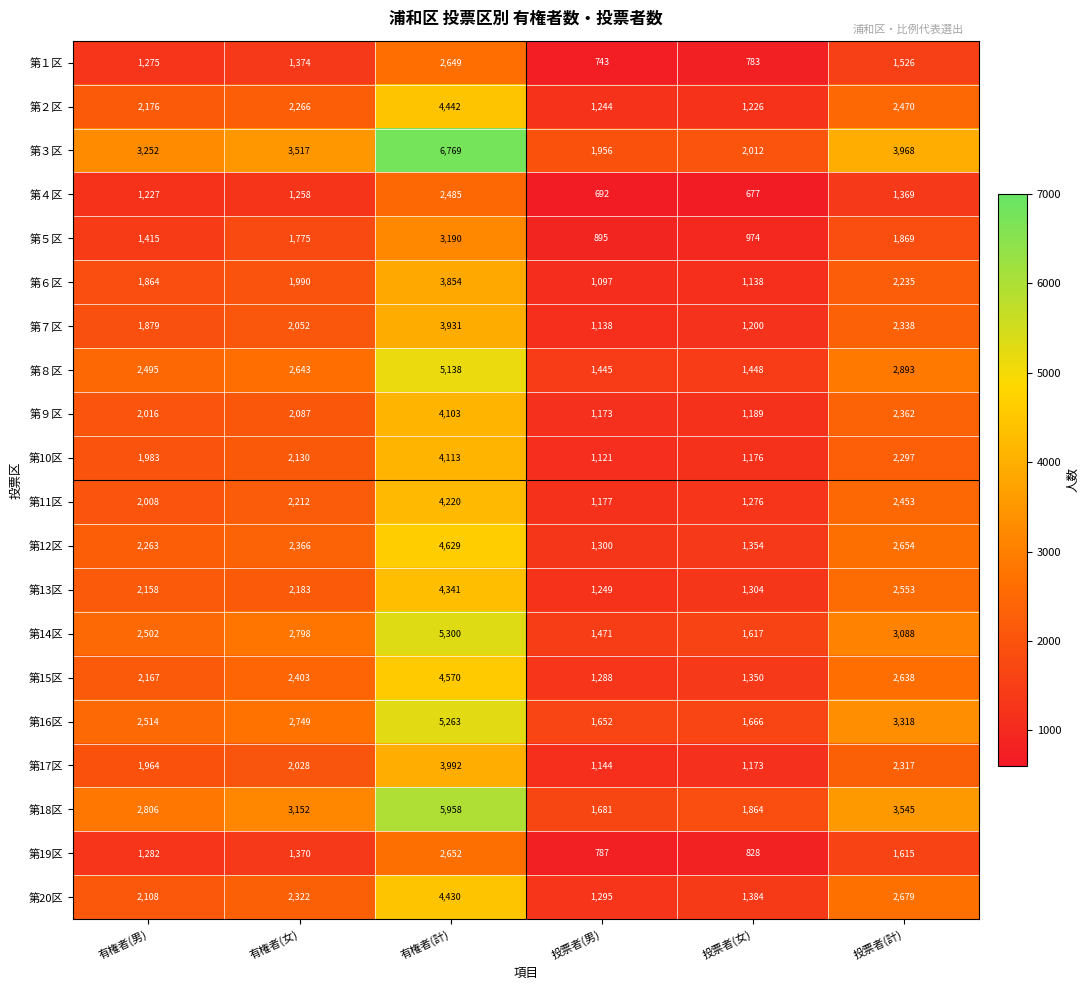

What is the approximate value of 第13区 at 投票者(女), to the nearest 10?

1300